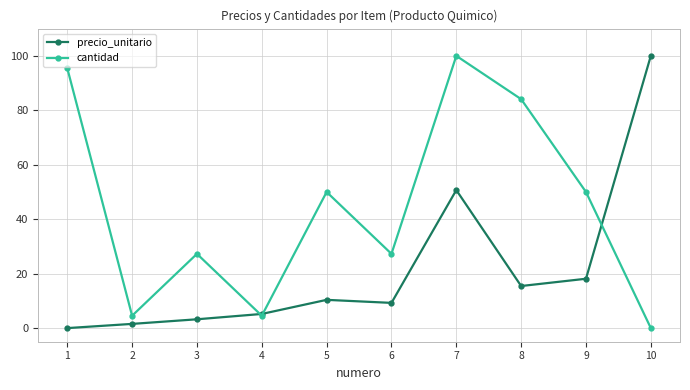

Which series ends up on top after the final intersection of cantidad and precio_unitario?

precio_unitario